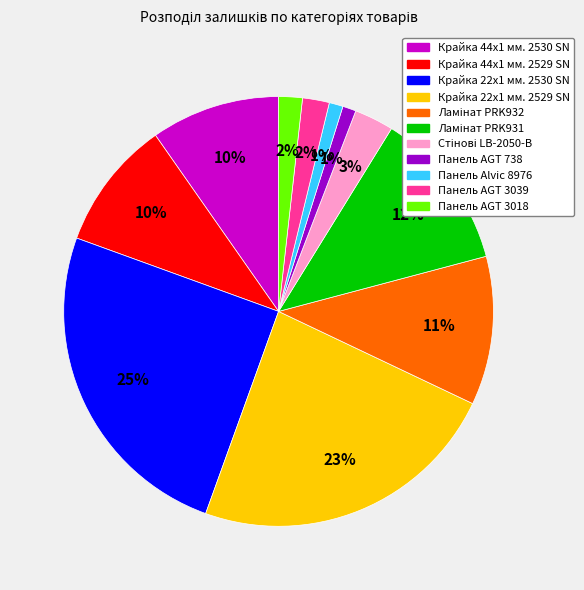

To the nearest percent, what is the average slice percentage?

9%